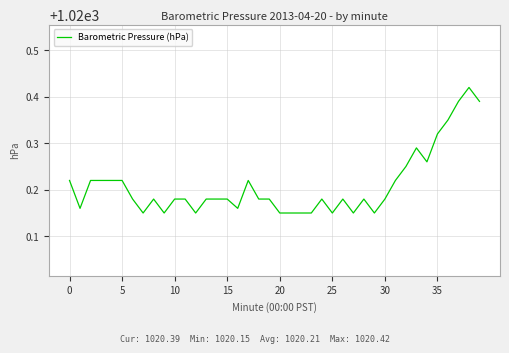

True or false: the data shows 252.1 at 15.

False